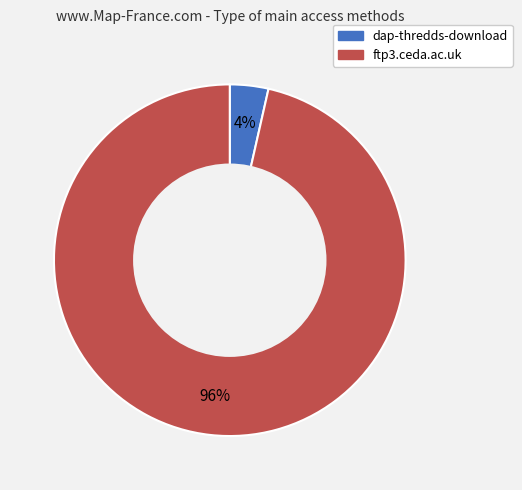

The dap-thredds-download slice represents 9% of the pie. True or false?

False